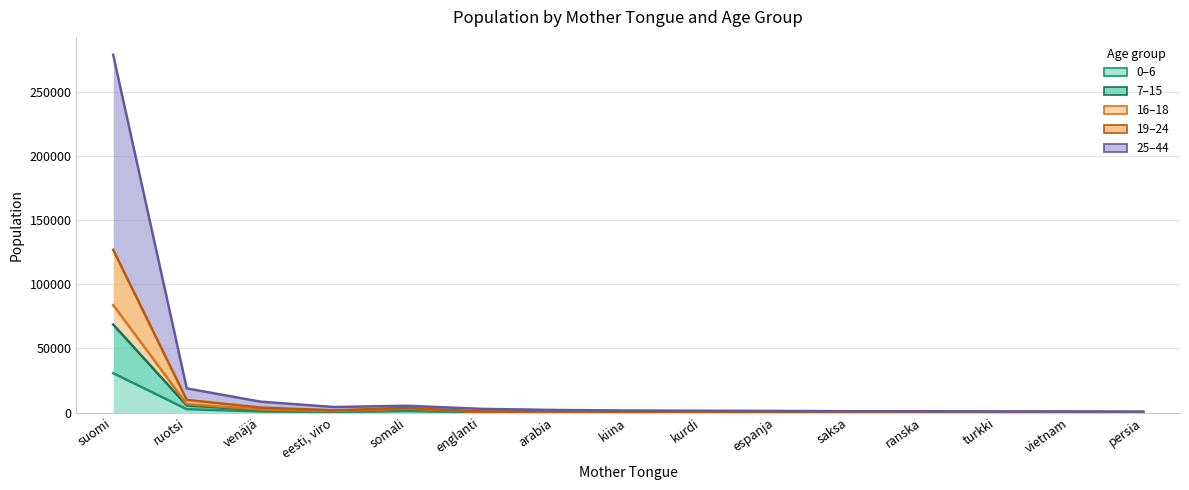

Which has a higher value, turkki or venäjä?

venäjä